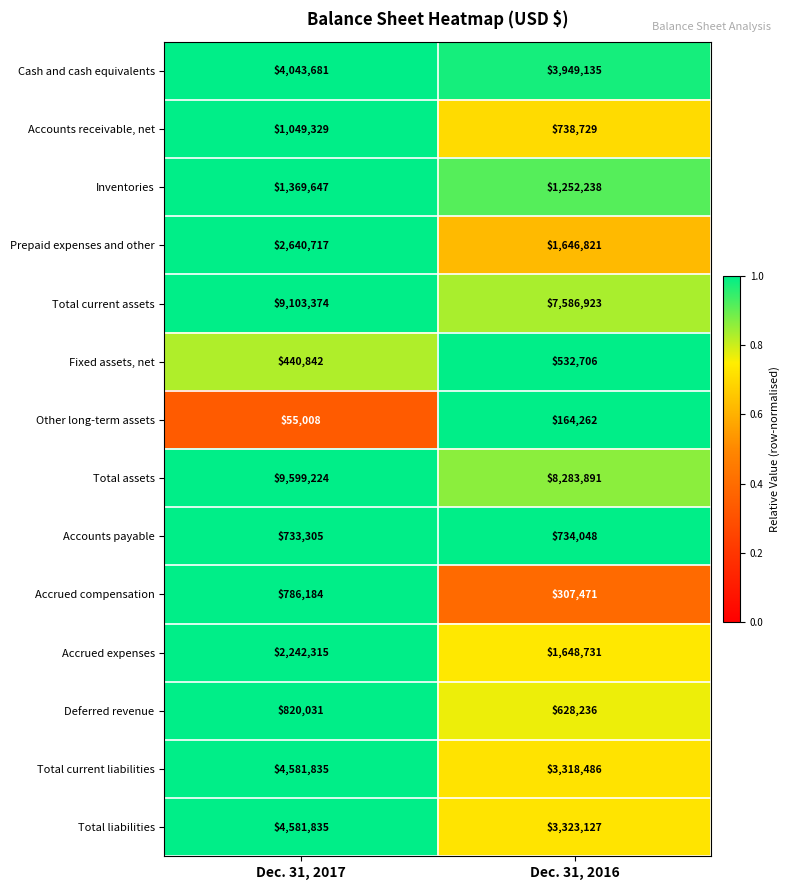

Count the number of categories in the chart.

2